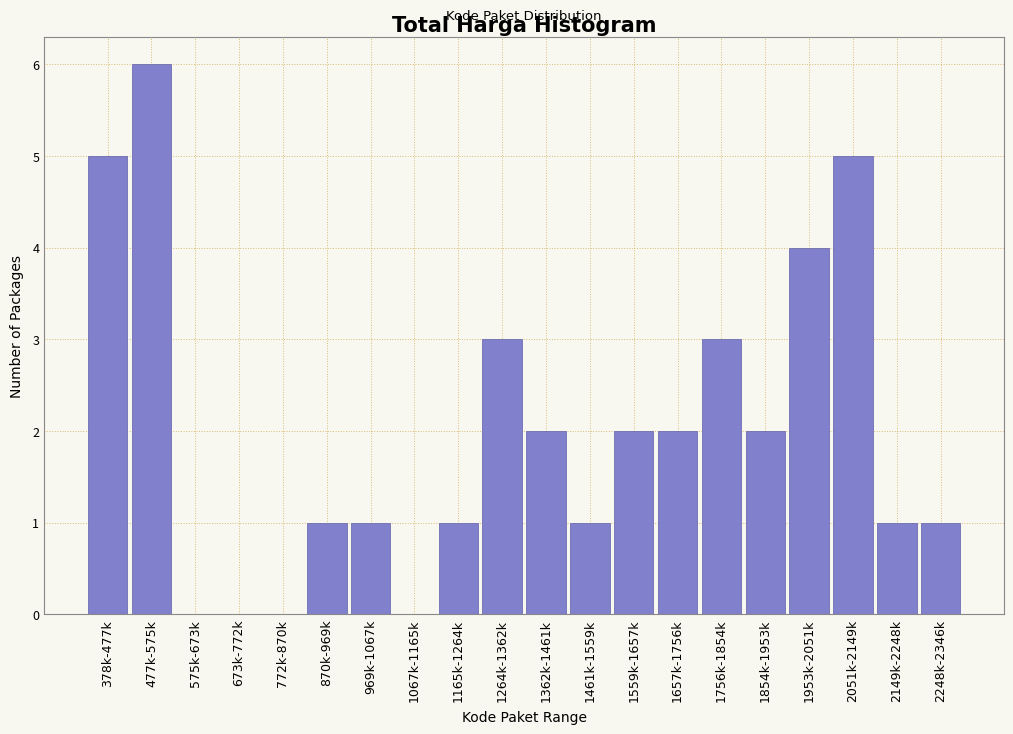

Reading left to right, what are all the values shown in this chart?

378k-477k=5	477k-575k=6	575k-673k=0	673k-772k=0	772k-870k=0	870k-969k=1	969k-1067k=1	1067k-1165k=0	1165k-1264k=1	1264k-1362k=3	1362k-1461k=2	1461k-1559k=1	1559k-1657k=2	1657k-1756k=2	1756k-1854k=3	1854k-1953k=2	1953k-2051k=4	2051k-2149k=5	2149k-2248k=1	2248k-2346k=1